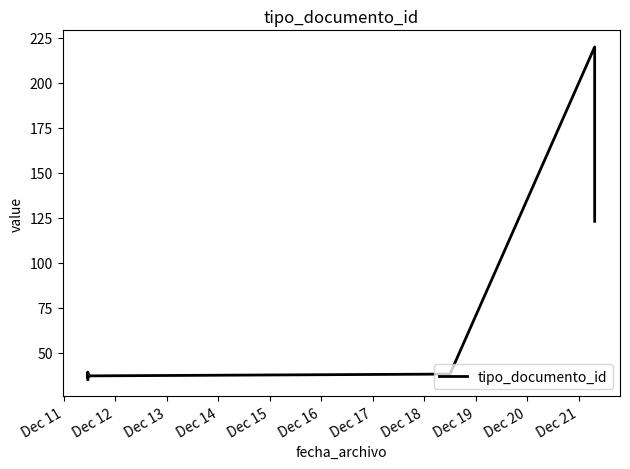

What is the value of the 5th point from the left?

37